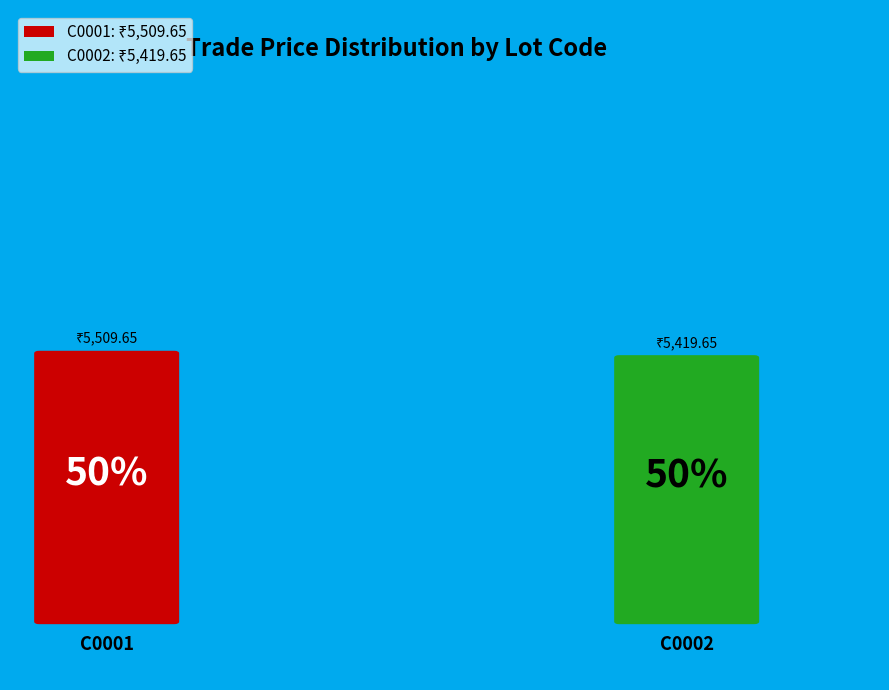

Which category accounts for the majority?

C0001